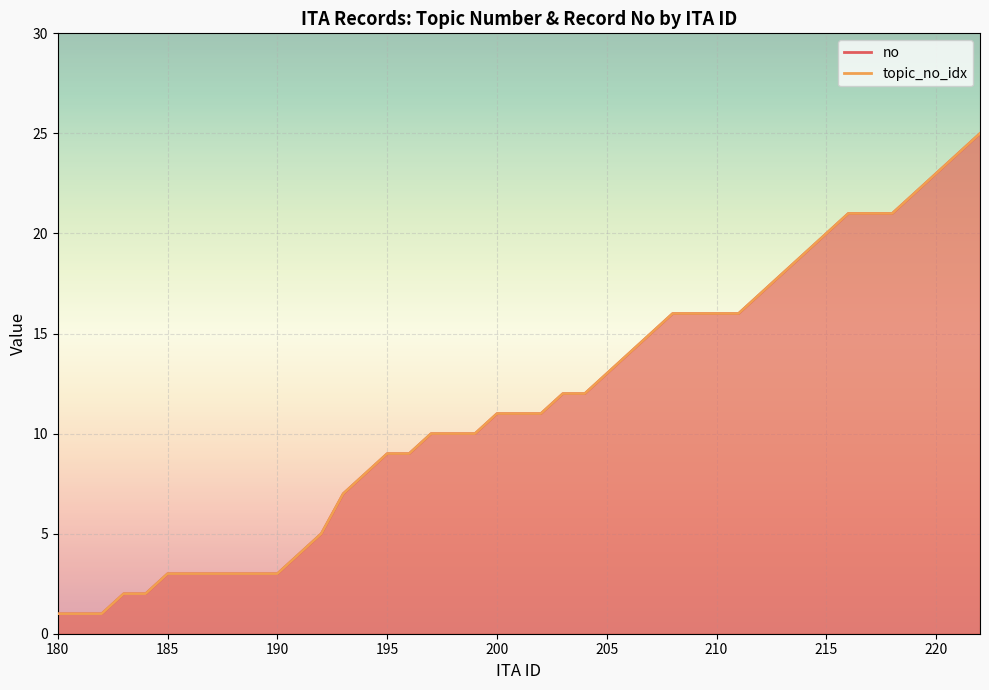

Reading left to right, list all the values displayed in this chart.

no: 1	1	1	2	2	3	3	3	4	5	7	8	9	9	10	10	10	11	11	11	12	12	13	14	15	16	16	16	16	17	18	19	20	21	21	21	22	23	24	25
topic_no_idx: 1	1	1	2	2	3	3	3	4	5	7	8	9	9	10	10	10	11	11	11	12	12	13	14	15	16	16	16	16	17	18	19	20	21	21	21	22	23	24	25